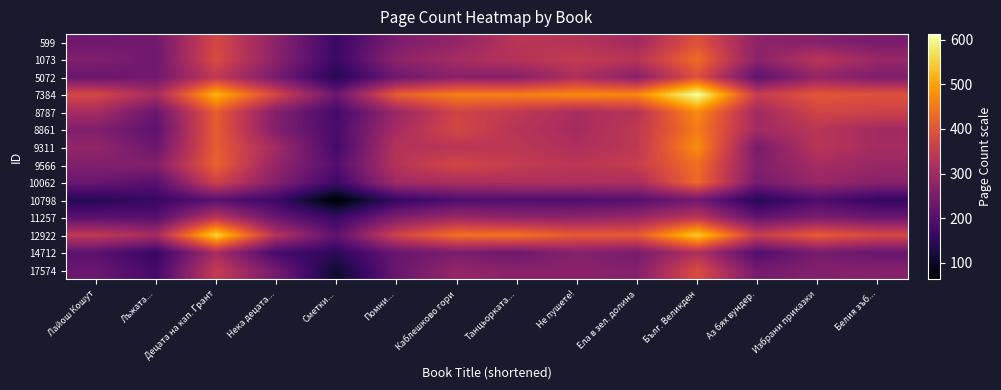

Rank the series by their maximum value, from lowest to highest.

10798, 14712, 11257, 17574, 5072, 599, 10062, 1073, 9566, 8861, 8787, 9311, 12922, 7384